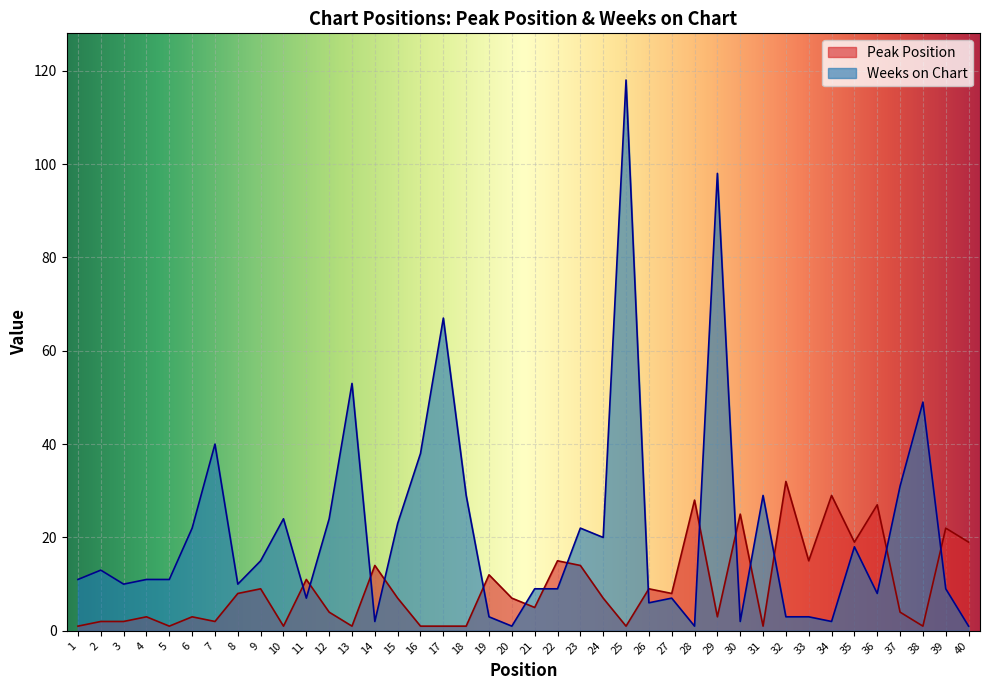

Reading left to right, what are all the values shown in this chart?

Peak Position: 1	2	2	3	1	3	2	8	9	1	11	4	1	14	7	1	1	1	12	7	5	15	14	7	1	9	8	28	3	25	1	32	15	29	19	27	4	1	22	19
Weeks on Chart: 11	13	10	11	11	22	40	10	15	24	7	24	53	2	23	38	67	29	3	1	9	9	22	20	118	6	7	1	98	2	29	3	3	2	18	8	31	49	9	1